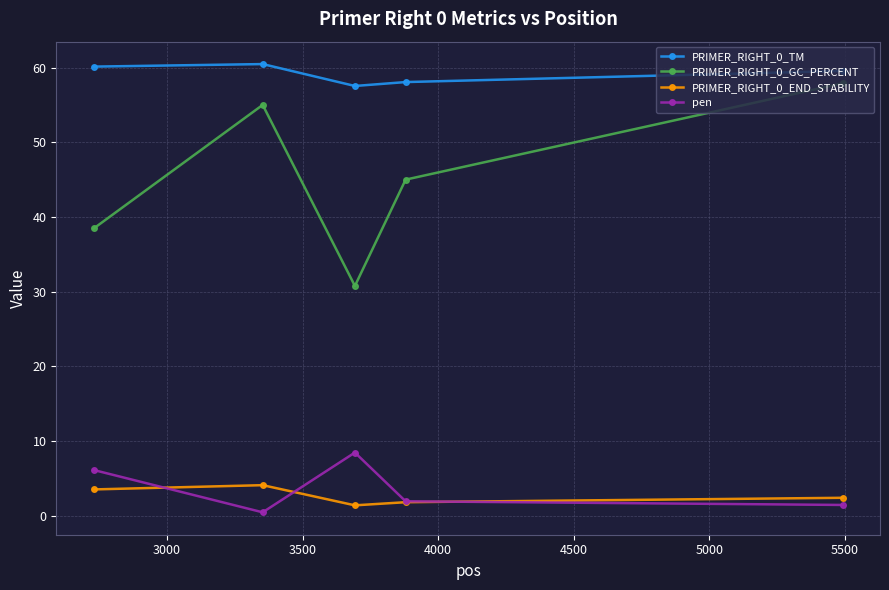

True or false: PRIMER_RIGHT_0_END_STABILITY has more than 2 points higher than both neighbors.

False